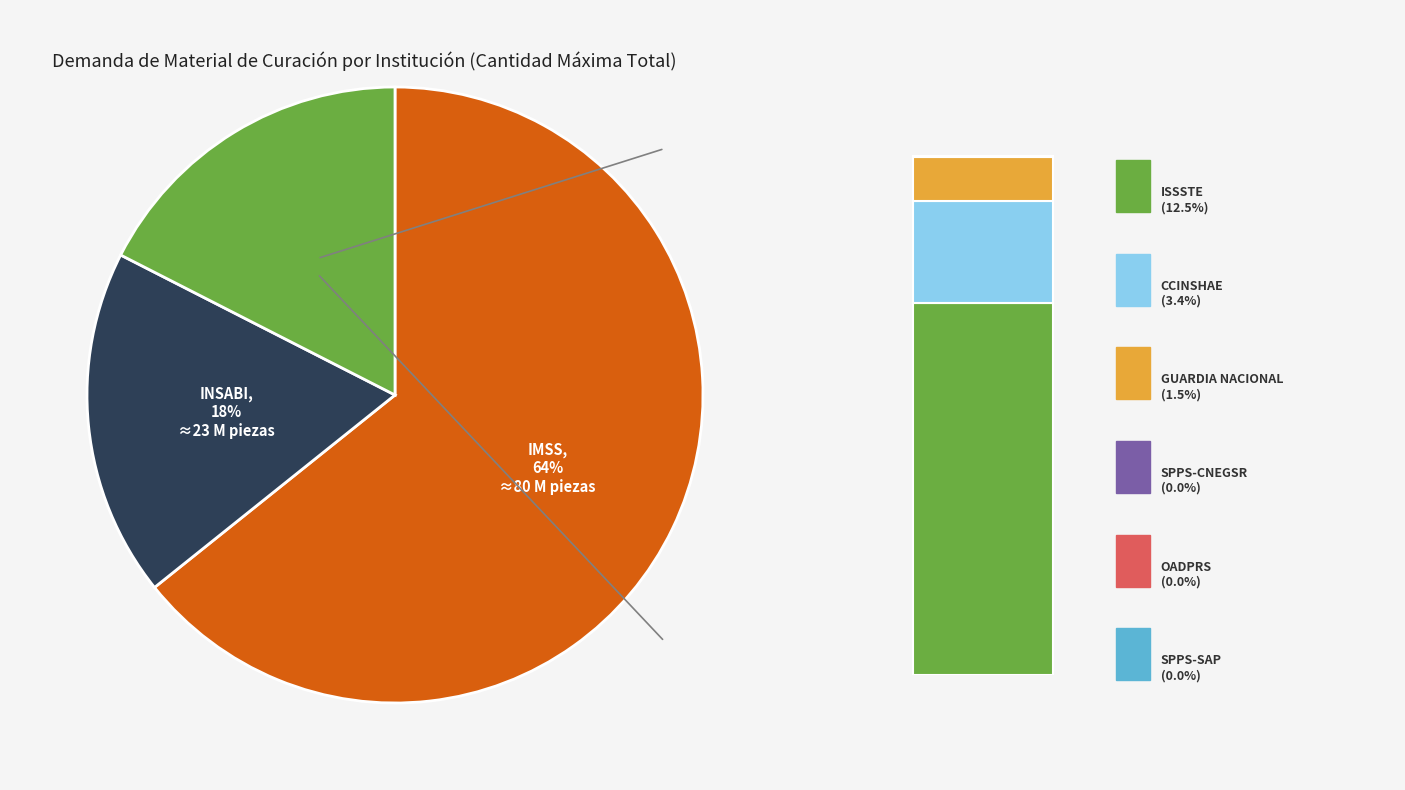

Is the sum of GUARDIA NACIONAL and INSABI greater than half?

No